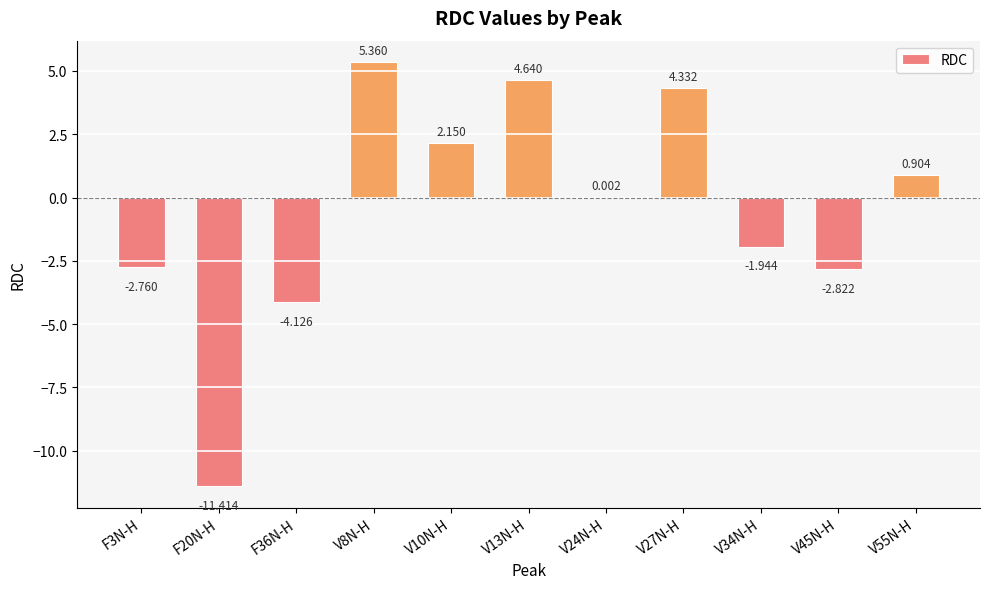

Which label corresponds to the largest value in the chart?

V8N-H